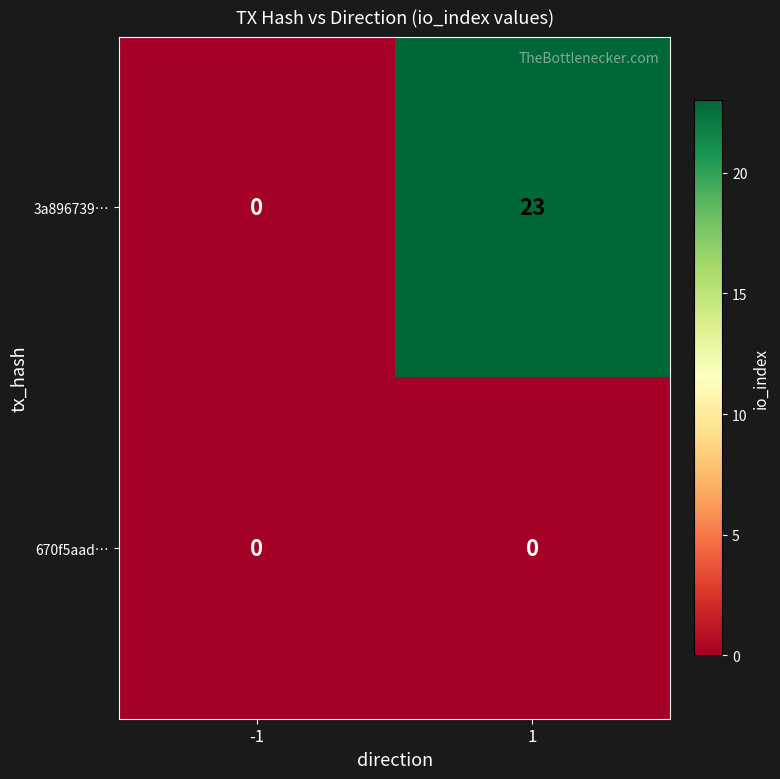

What is the highest value of the 3a896739… series?

23